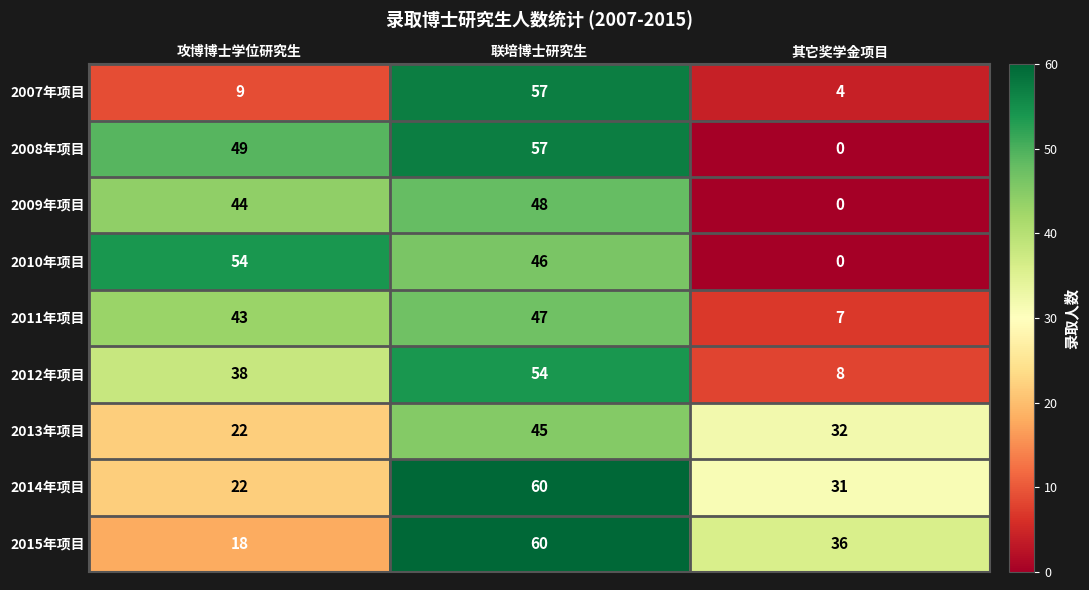

What is the sum of the 2012年项目 values at 联培博士研究生 and 其它奖学金项目?

62